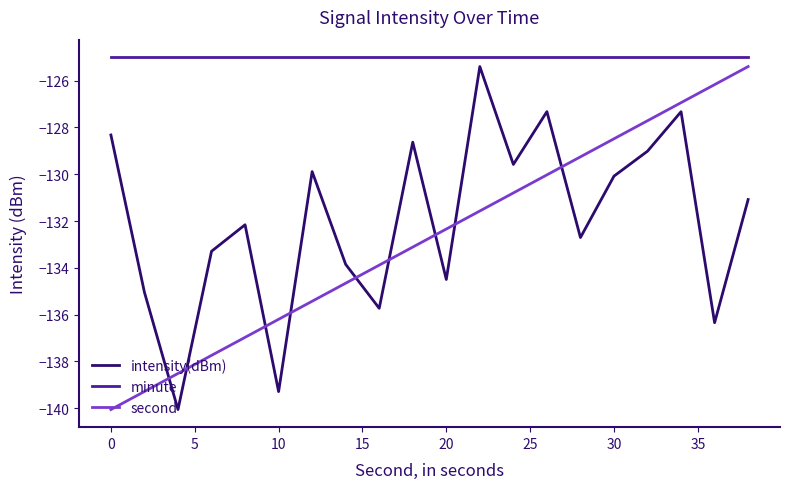

True or false: intensity(dBm) has more than 2 points higher than both neighbors.

True